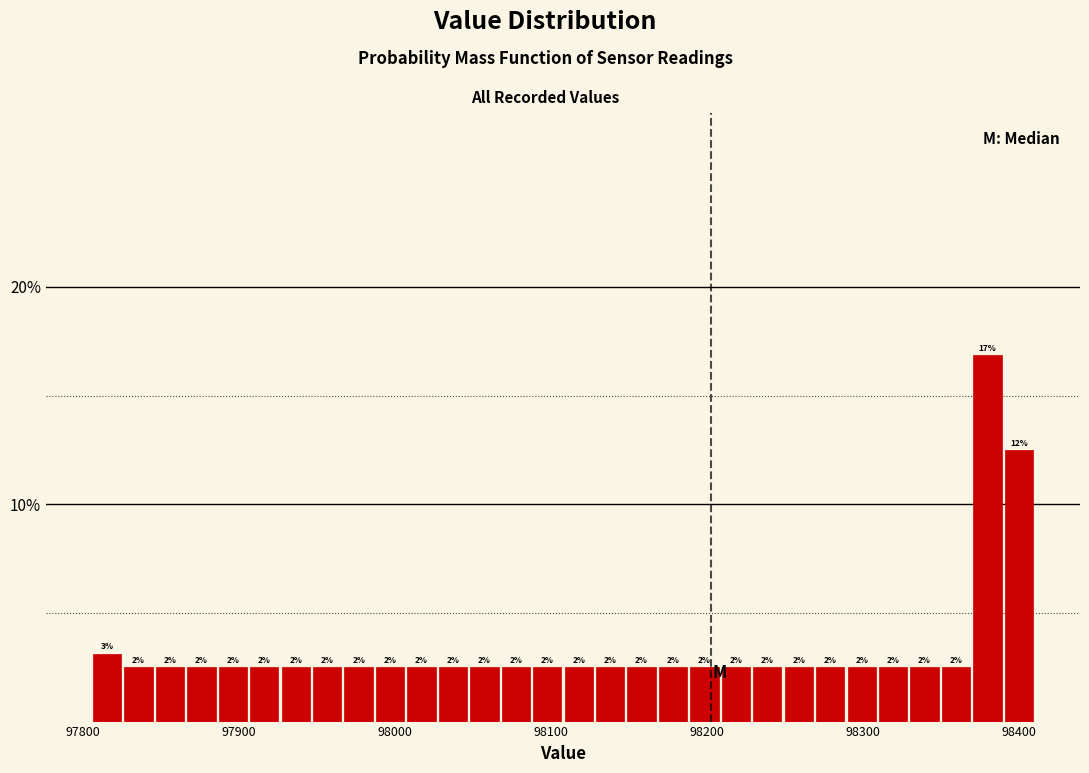

Around what value on the x-axis is the tallest bar? Give the approximate position of its centre, as read against the axis.

98380